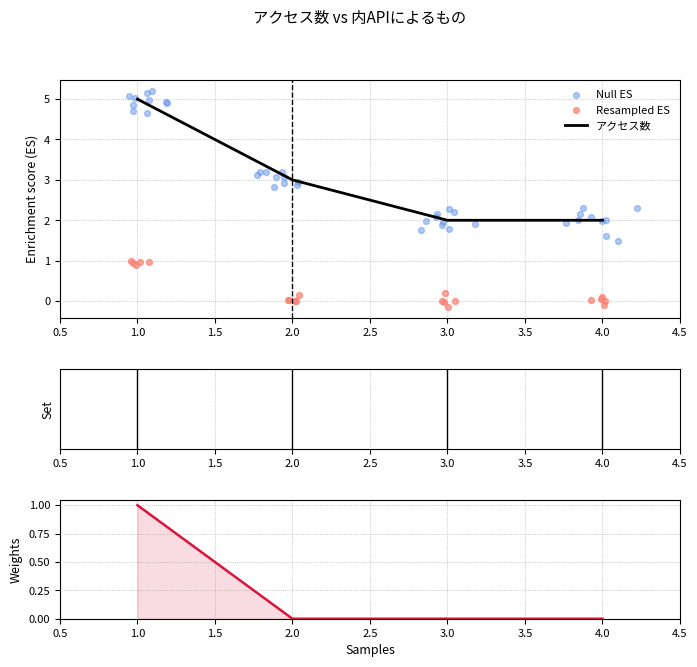

What is the total value across all series at 2?

3